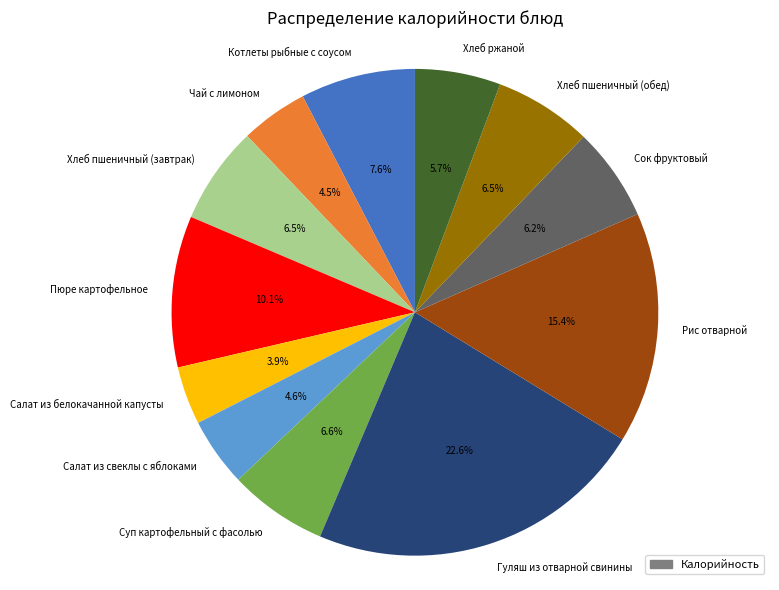

To the nearest percent, what is the combined percentage of Хлеб ржаной and Котлеты рыбные с соусом?

13%